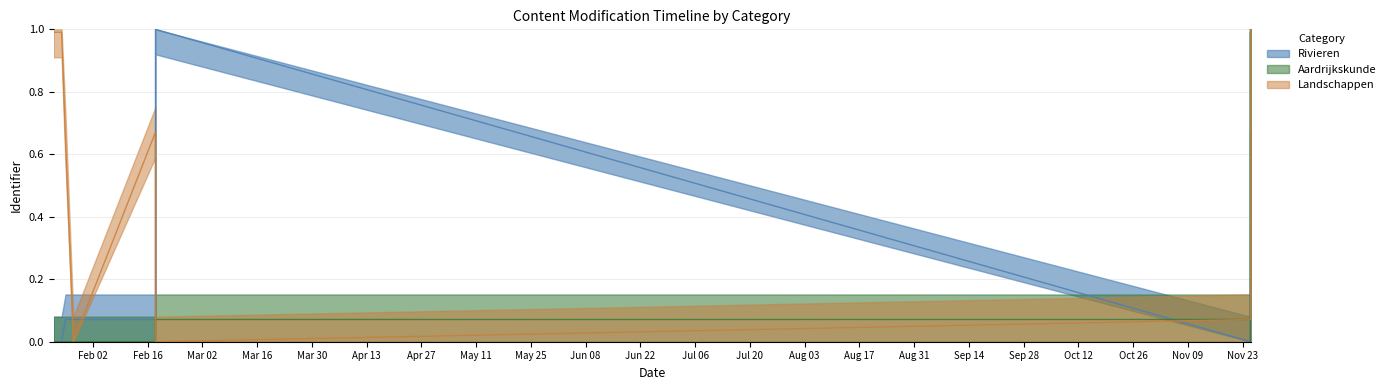

What are all the series names shown in the legend?

Rivieren, Aardrijkskunde, Landschappen